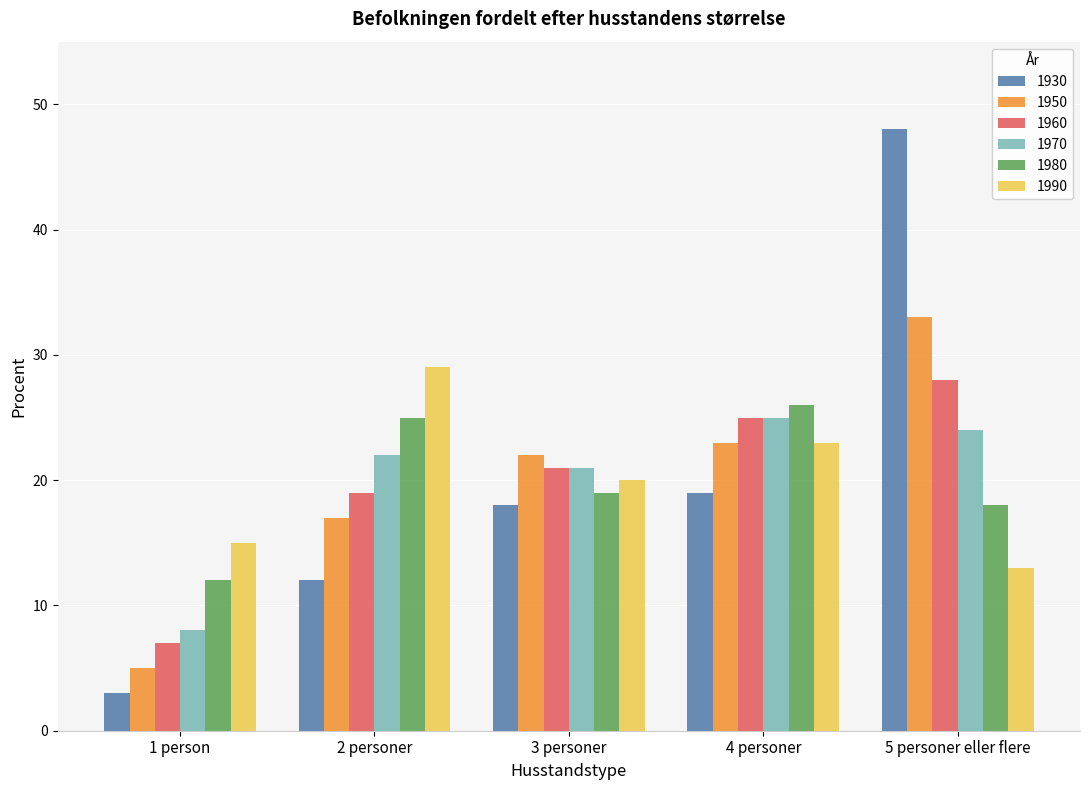

How many groups of bars are there?

5